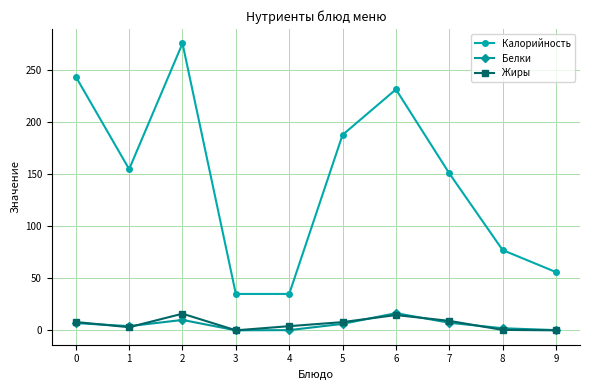

What is the total value across all series at 8?

79.6